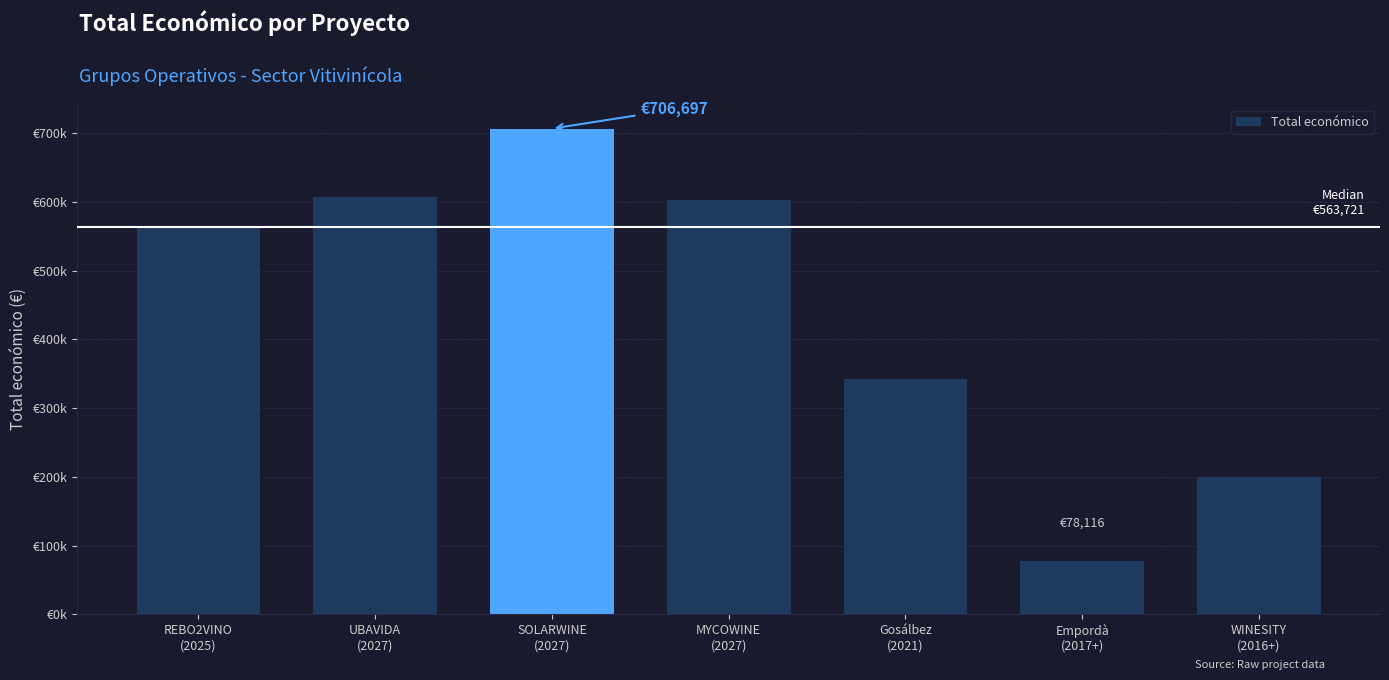

Does the chart contain any negative values?

No